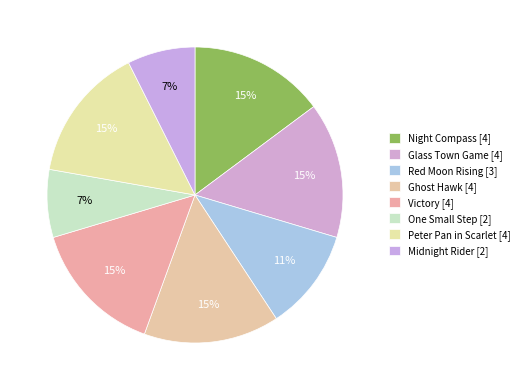

Count the number of slices in the pie.

8